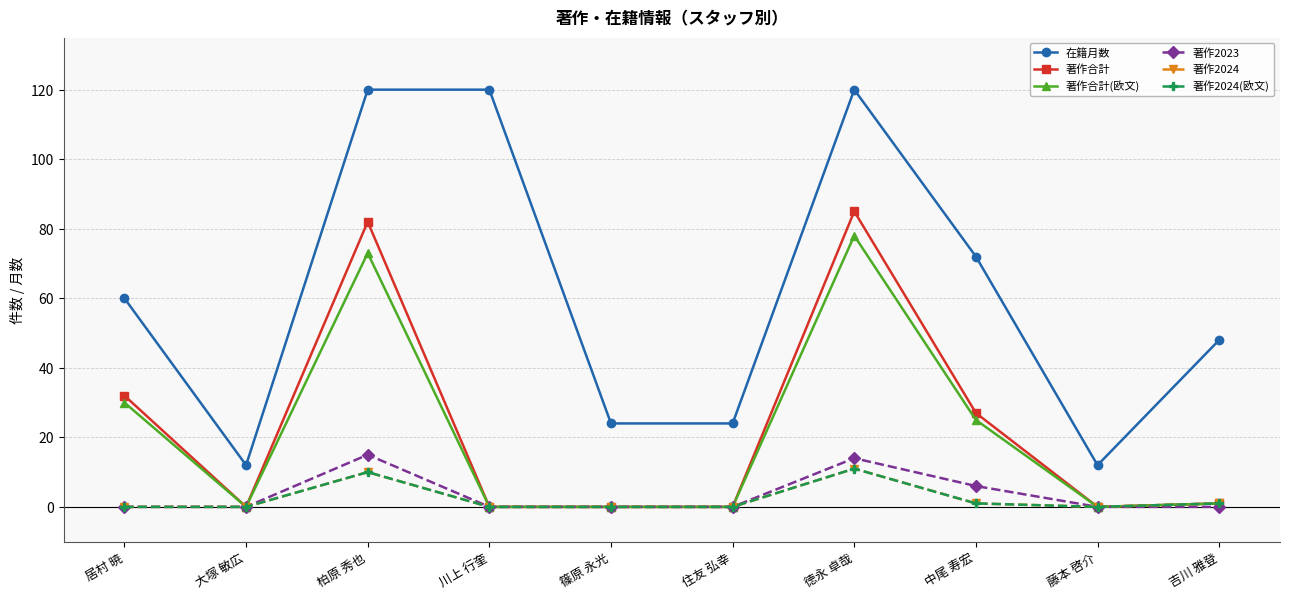

Is it true that 著作合計(欧文) equals 0 at 川上 行奎?

True